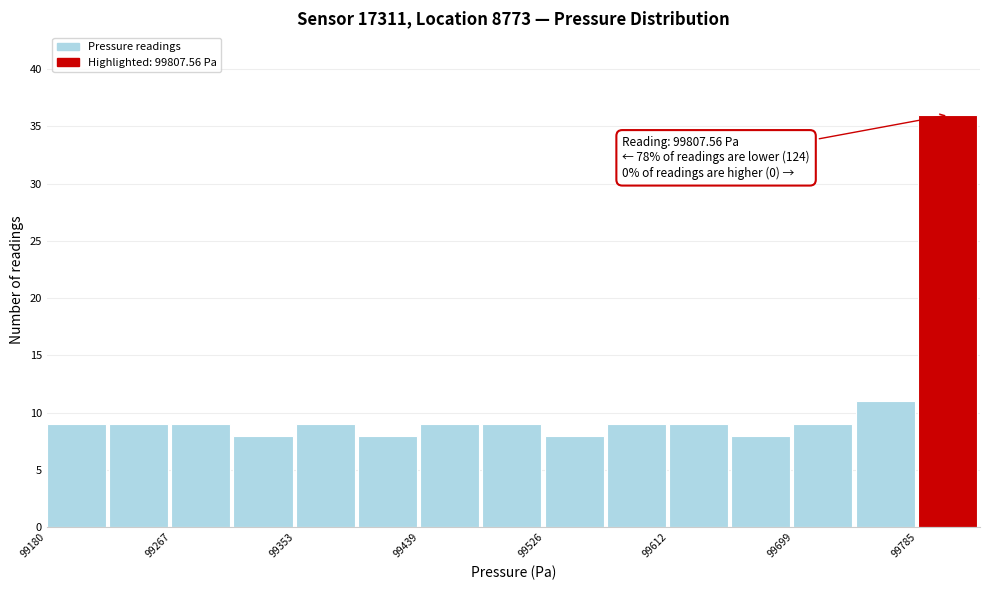

Over which range of the x-axis is the bar tallest?

99790 to 99830